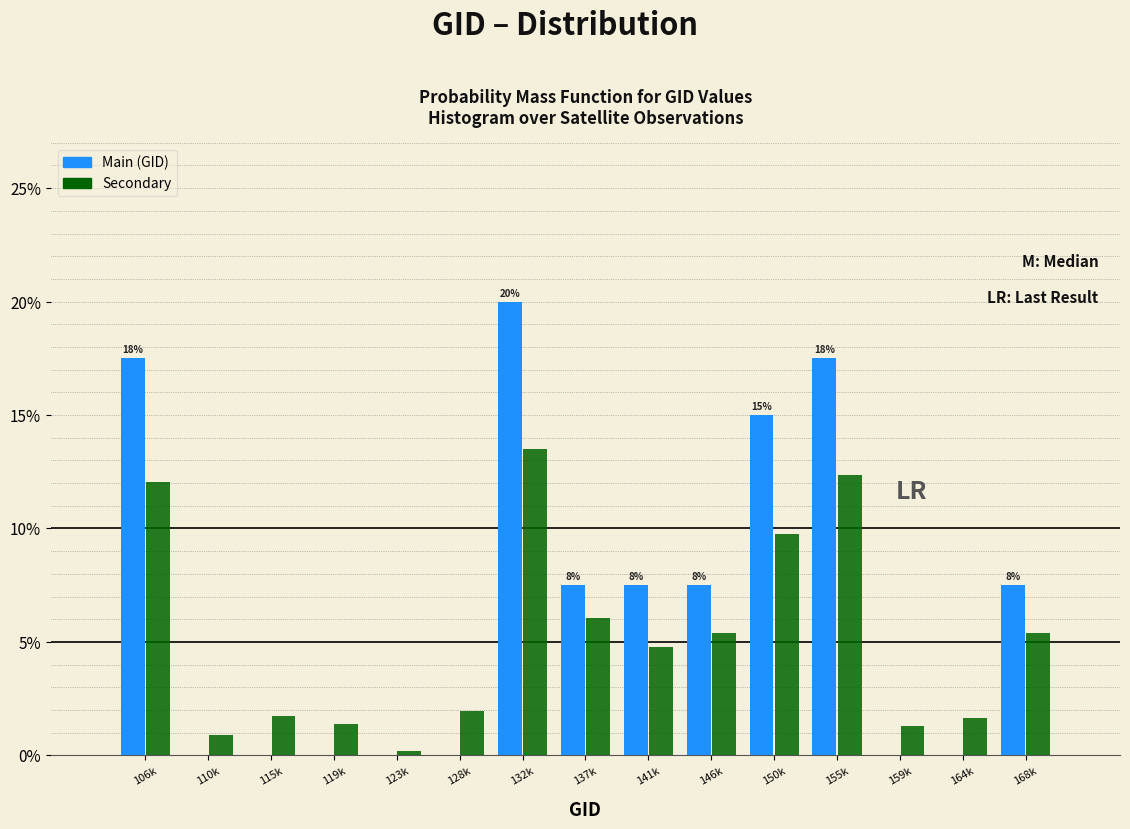

At which category is the sum across all series the highest?

132k